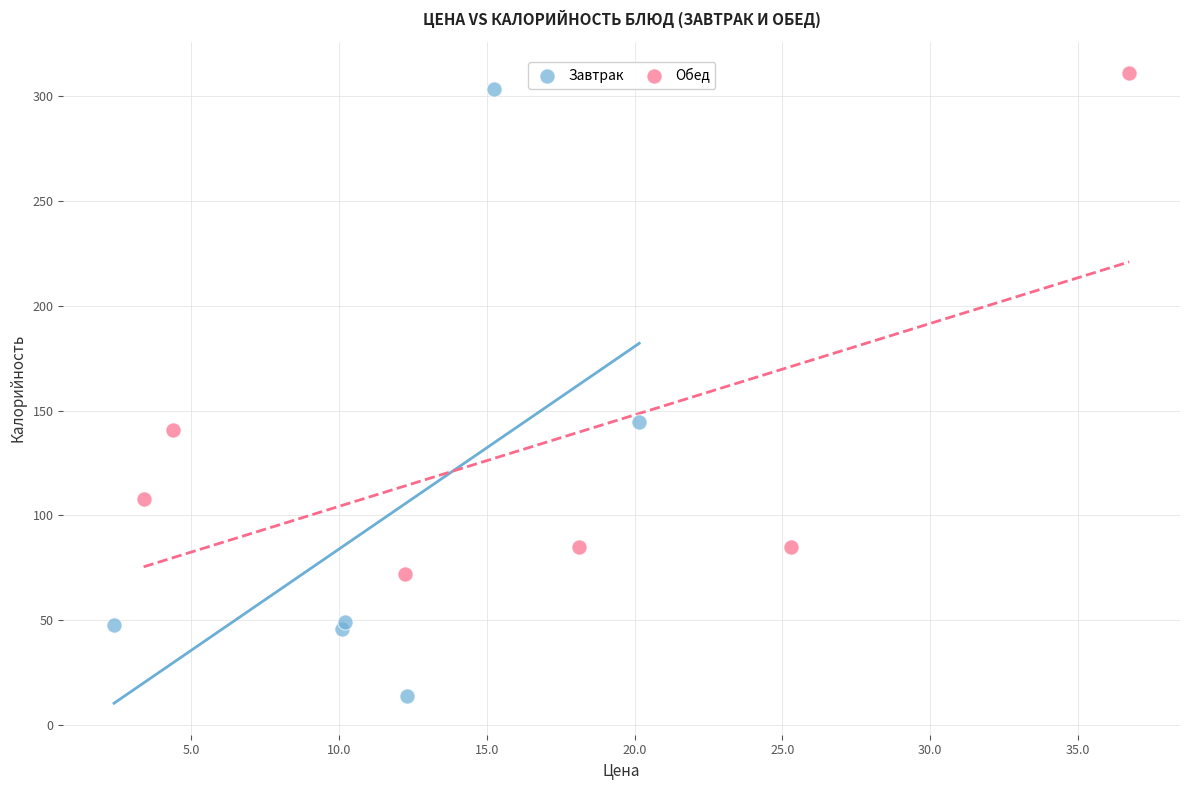

Which series has the widest spread of Y values?

Завтрак